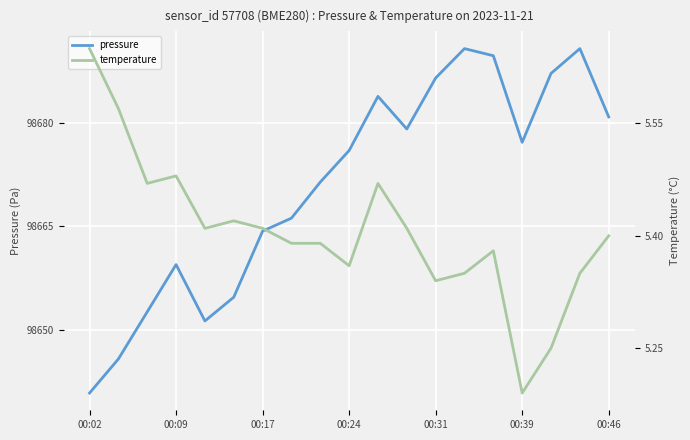

At which category is the sum across all series the highest?

13